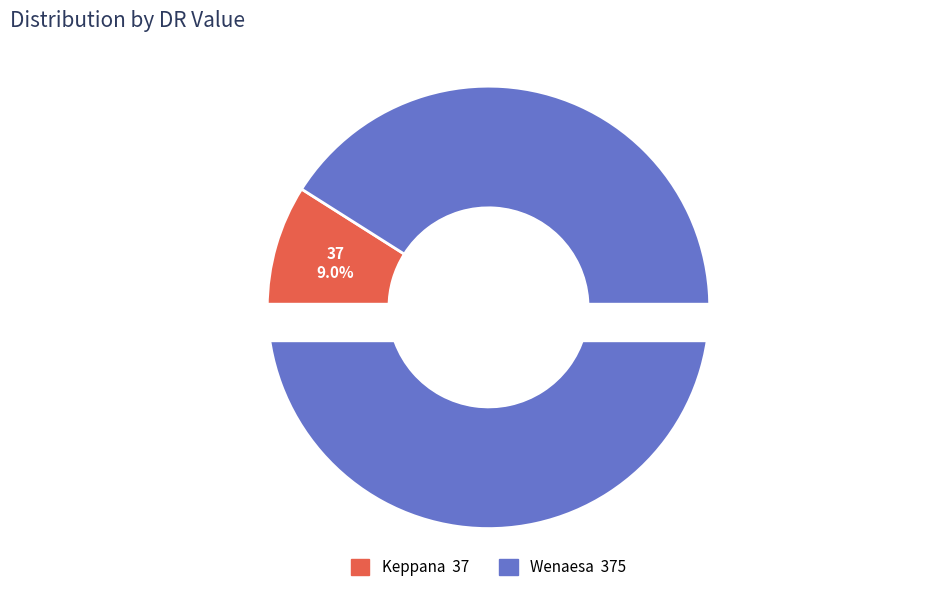

Between Keppana and Wenaesa, which is larger?

Wenaesa